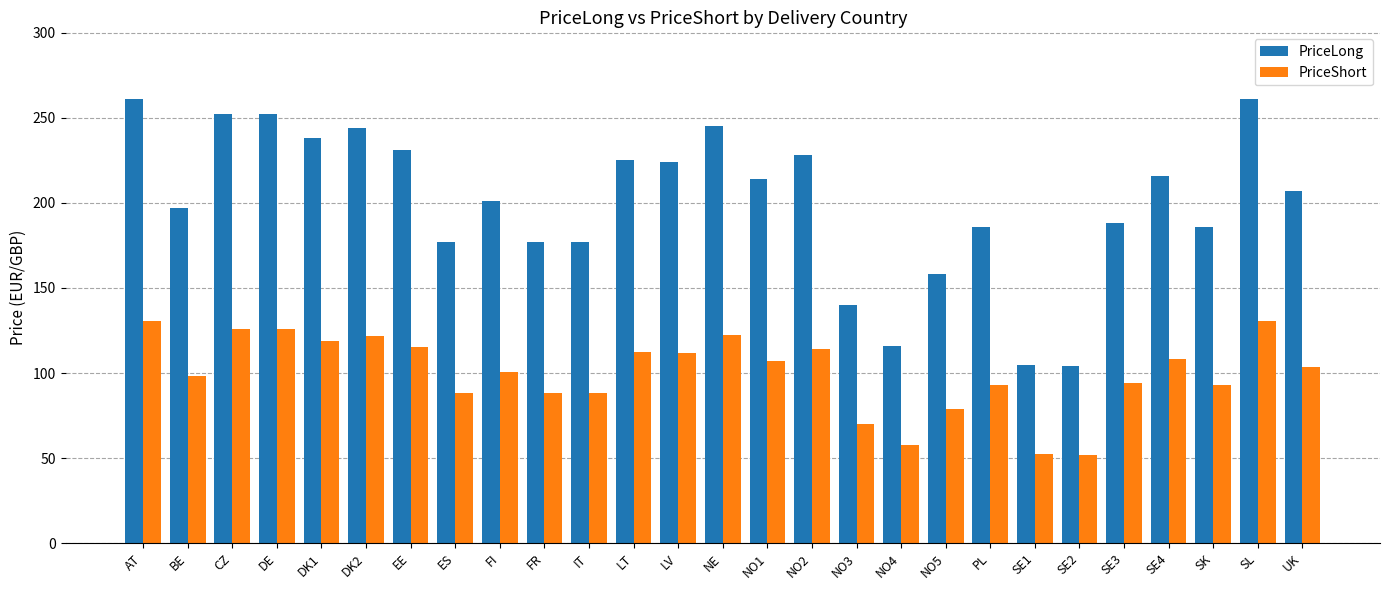

What is the minimum value for PriceLong?

104.0